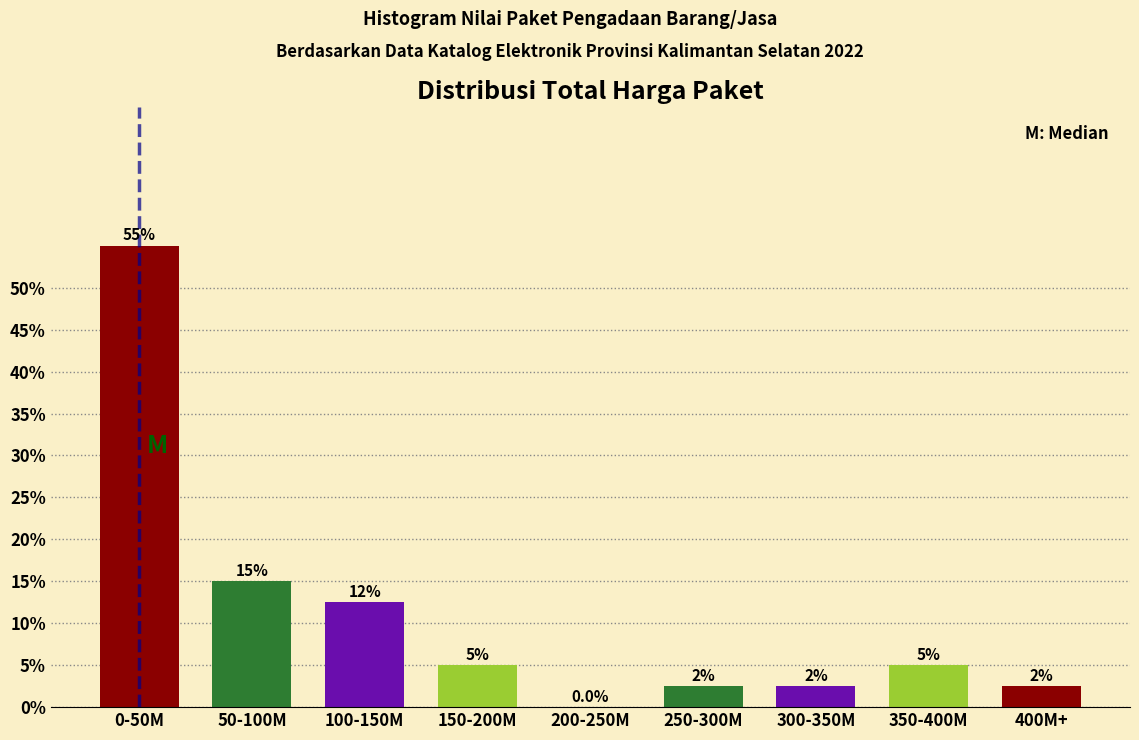

Reading left to right, list all the values displayed in this chart.

0-50M=55.0	50-100M=15.0	100-150M=12.5	150-200M=5.0	200-250M=0.0	250-300M=2.5	300-350M=2.5	350-400M=5.0	400M+=2.5